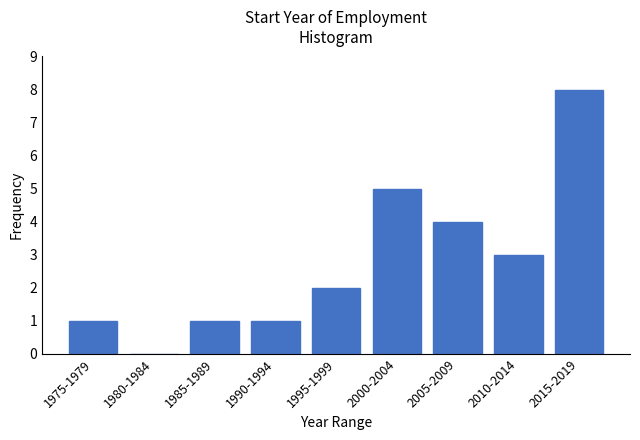

Reading left to right, list all the values displayed in this chart.

1975-1979=1	1980-1984=0	1985-1989=1	1990-1994=1	1995-1999=2	2000-2004=5	2005-2009=4	2010-2014=3	2015-2019=8